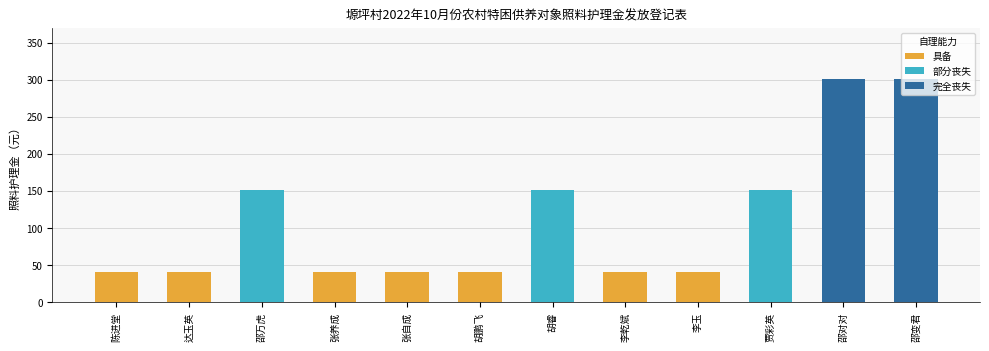

What is the sum of the values at 胡鹏飞 and 李乾斌?

80